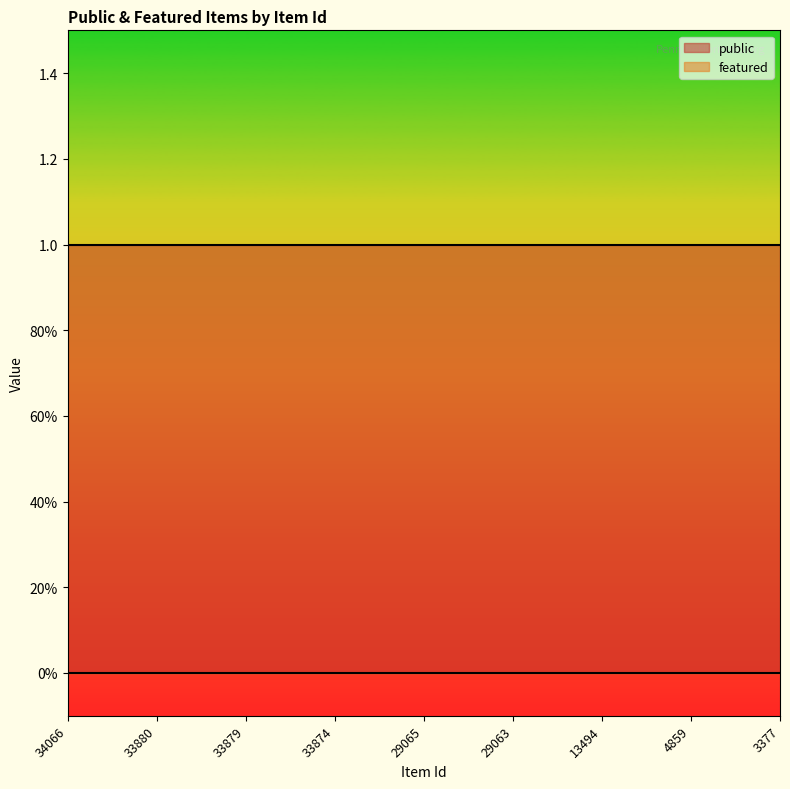

True or false: public and featured intersect in this chart.

False